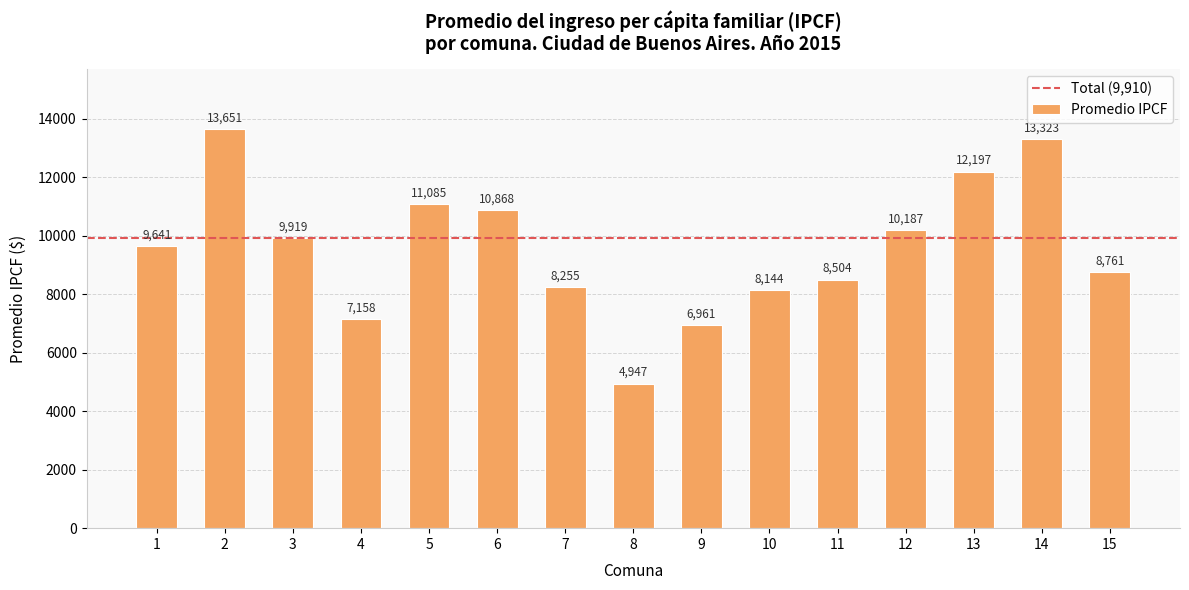

Does the chart contain stacked bars?

No